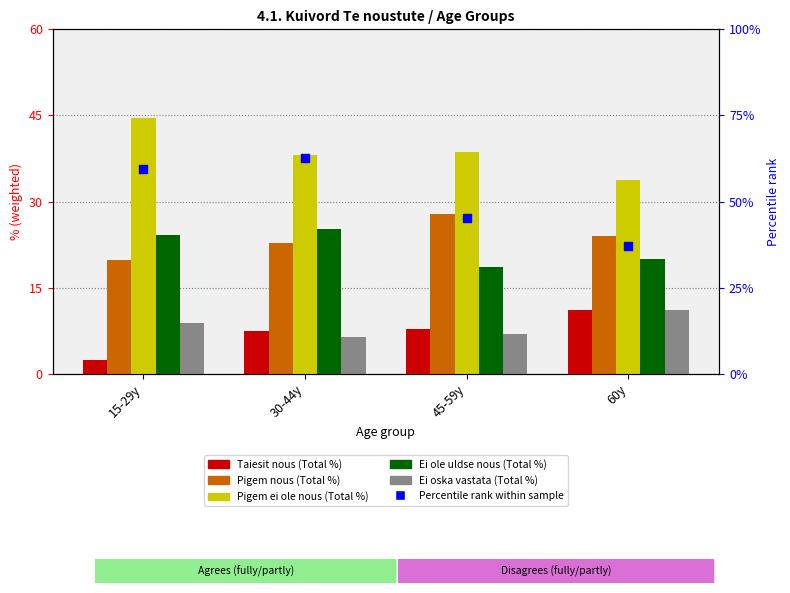

What is the total value across all series at 30-44y?

137.6